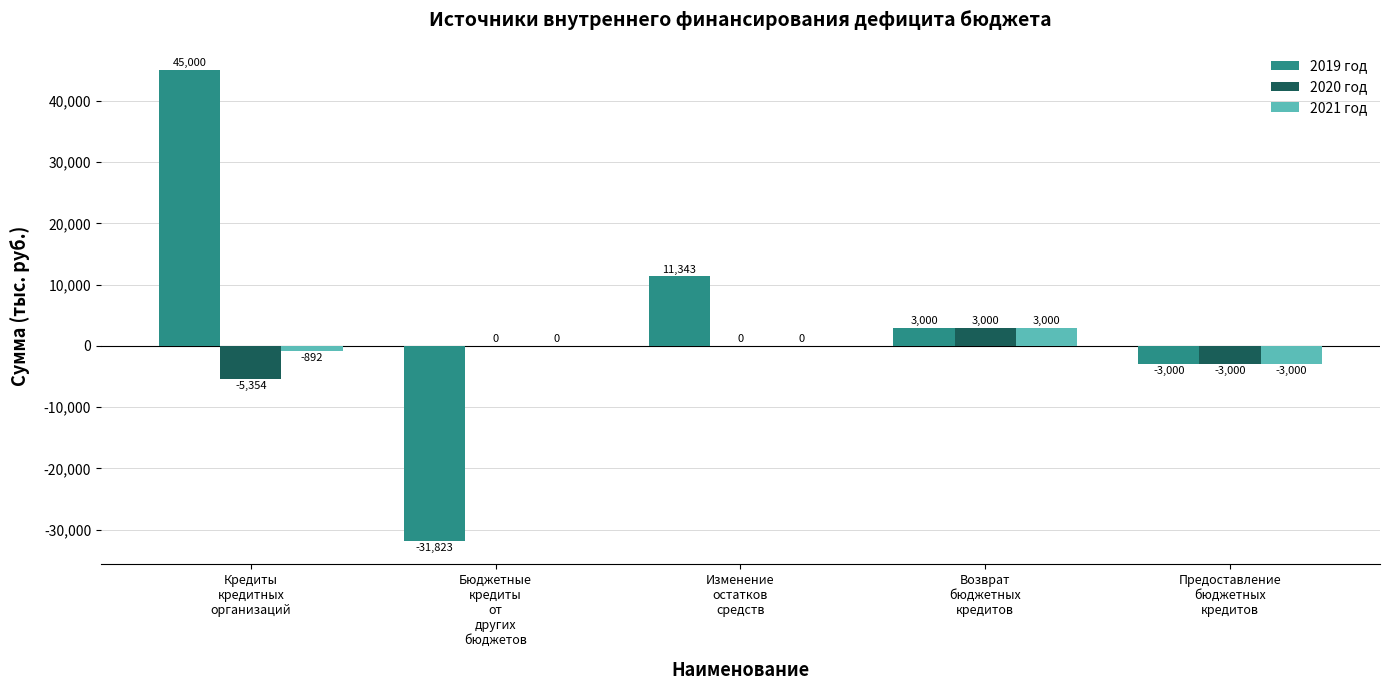

Is the value of 2020 год at Изменение
остатков
средств greater than the value of 2021 год at Возврат
бюджетных
кредитов?

No